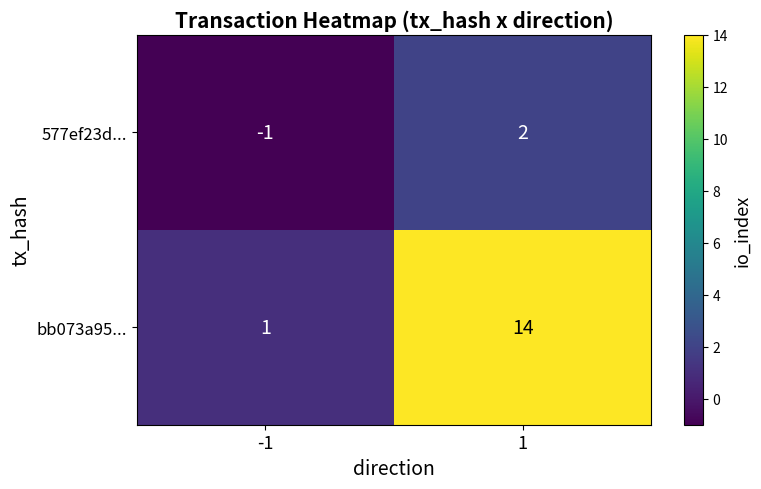

How many distinct data groups are displayed?

2